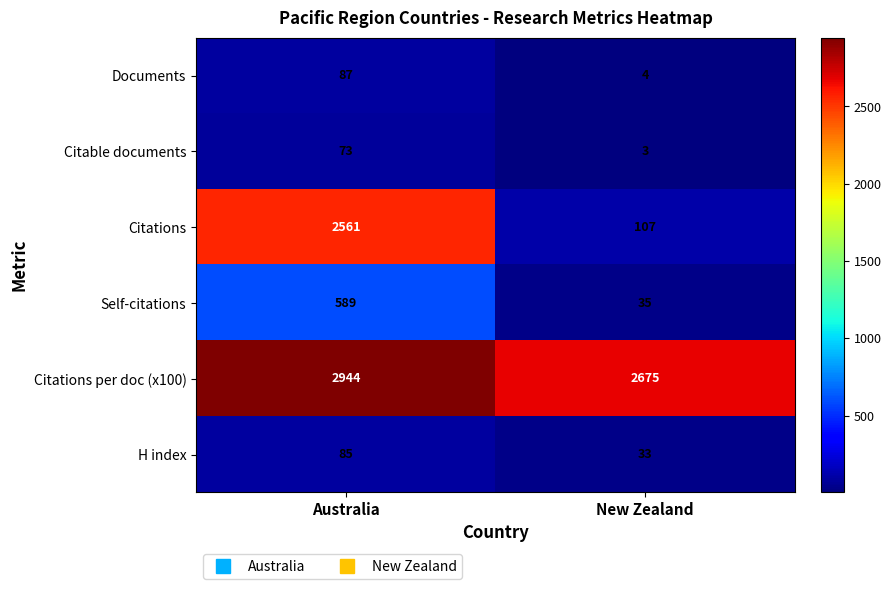

Which label corresponds to the smallest value in the chart?

New Zealand